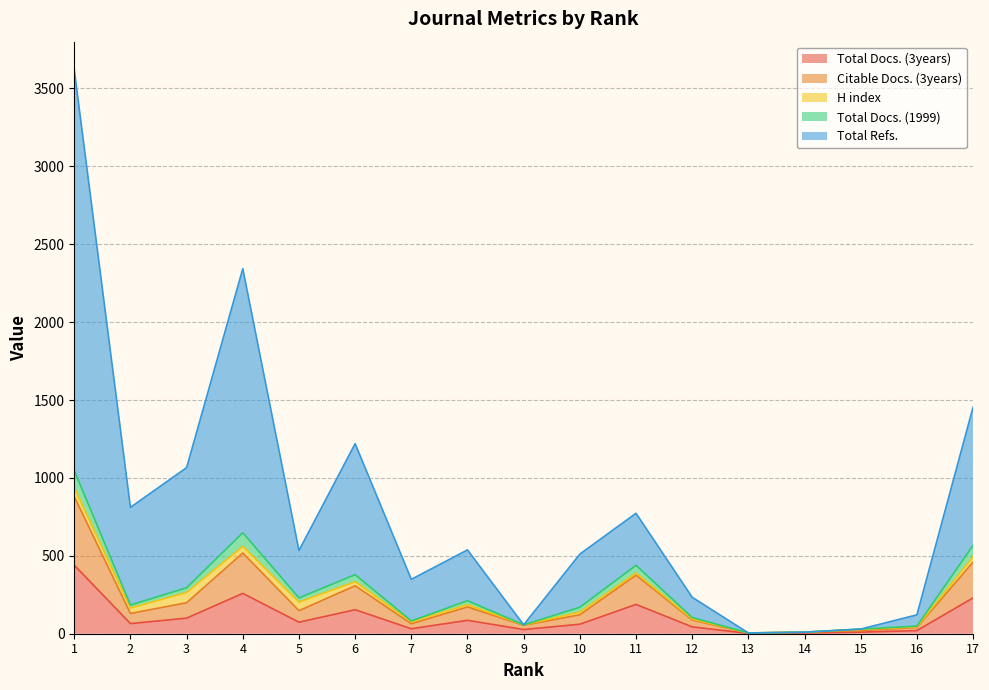

Which has a higher value, 13 or 7?

7